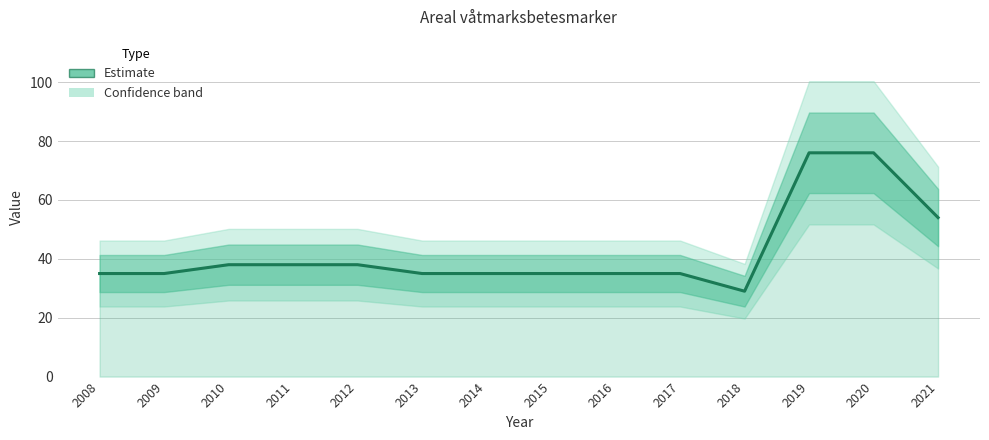

The chart shows a value of 35 at 2013. True or false?

True